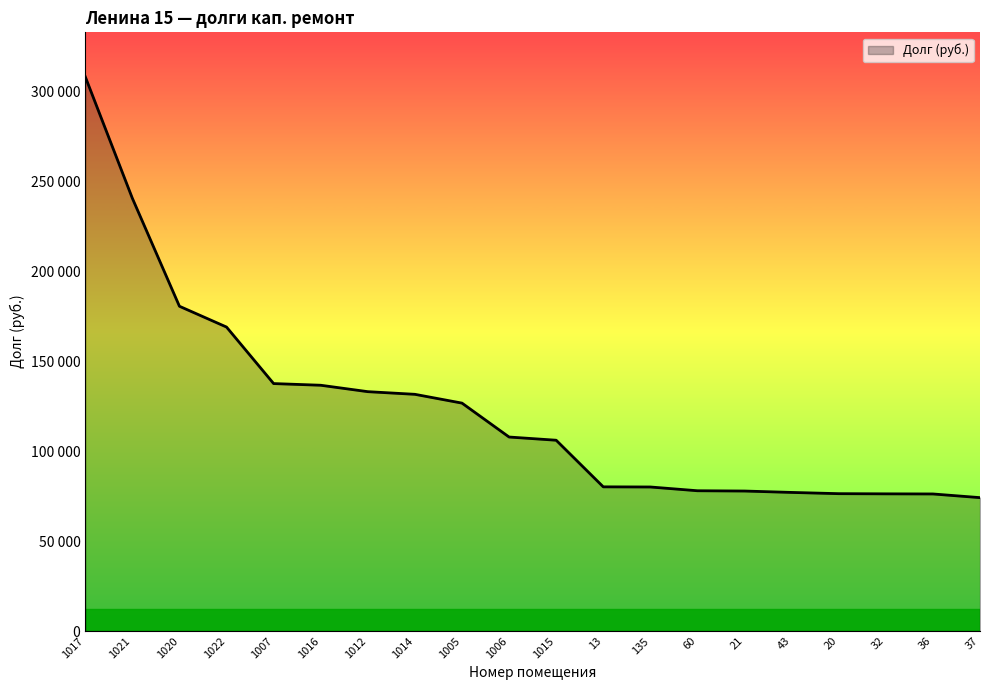

What is the value of the 9th point from the left?

126655.8